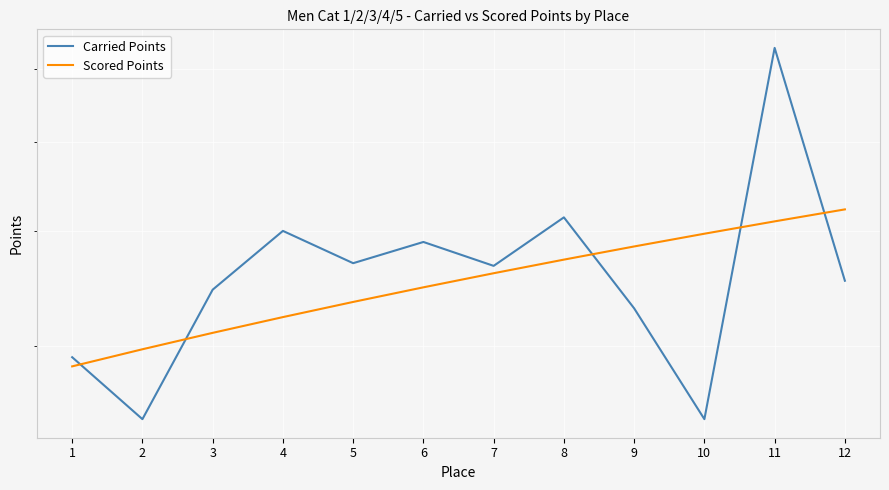

At which category does Carried Points reach its first local peak?

4